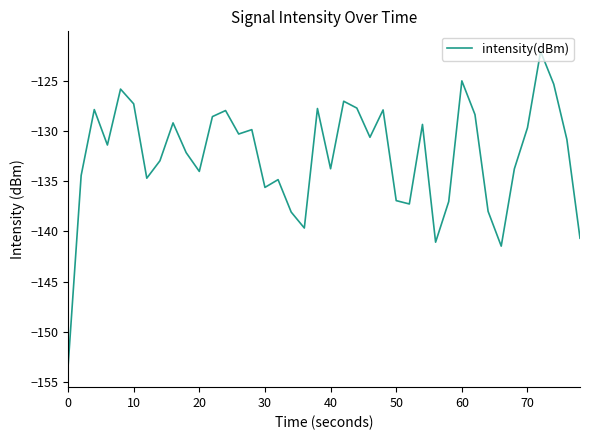

What is the difference between the maximum and minimum values?

31.4